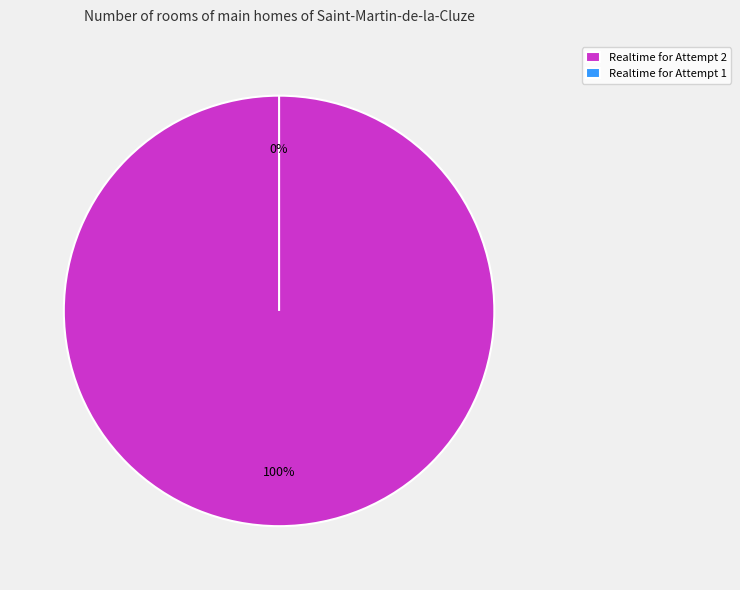

Which has a higher value, Attempt 2 or Attempt 1?

Attempt 2